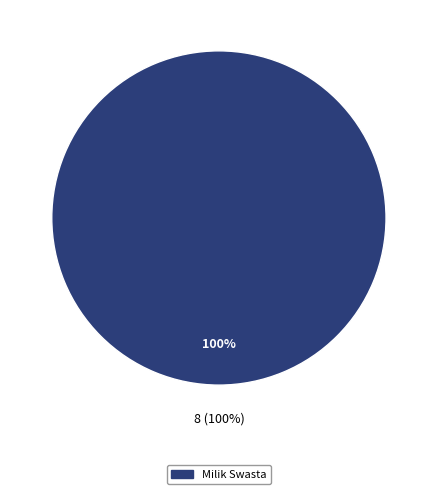

Which slice is the largest?

Milik Swasta